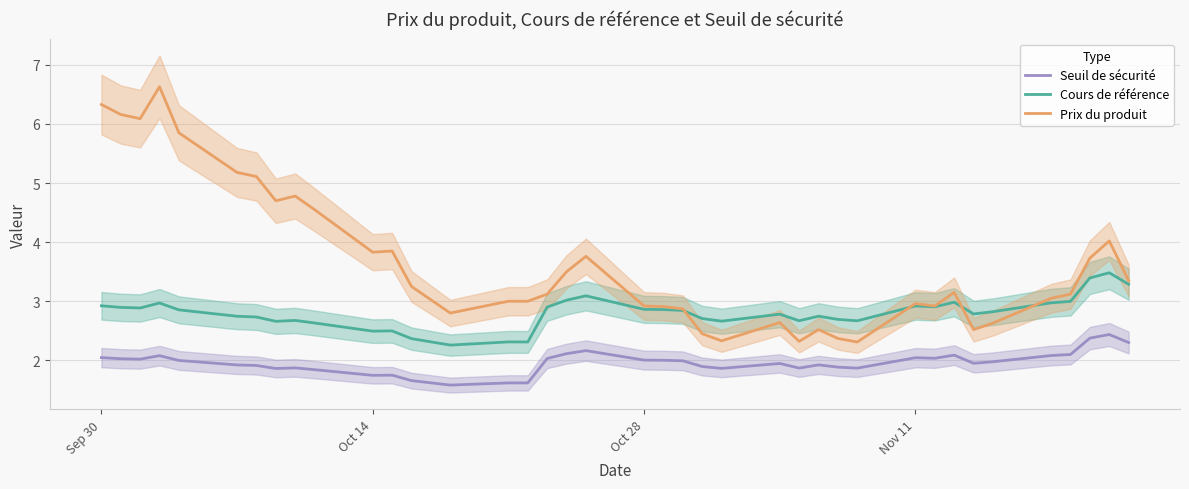

What is the highest value of the Cours de référence series?

3.5